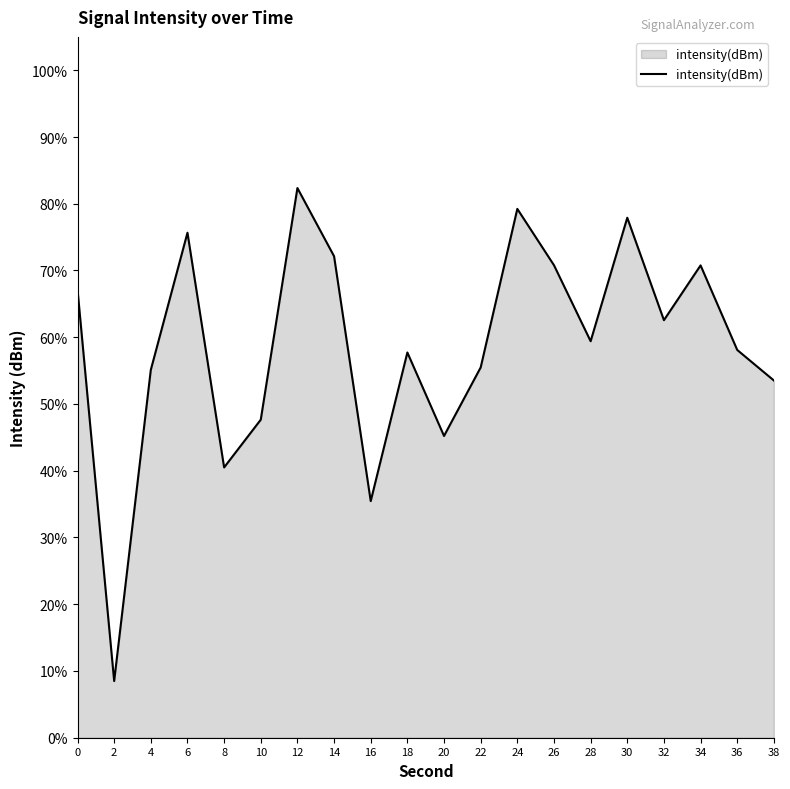

What is the difference between the second highest and second lowest values?

43.8